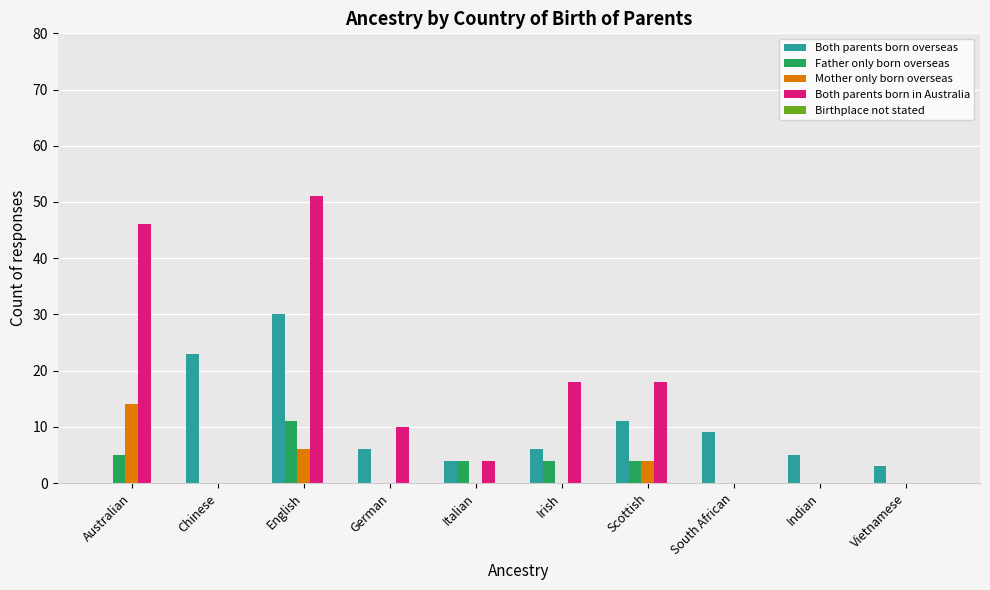

The value of Father only born overseas at Chinese is 0. True or false?

True